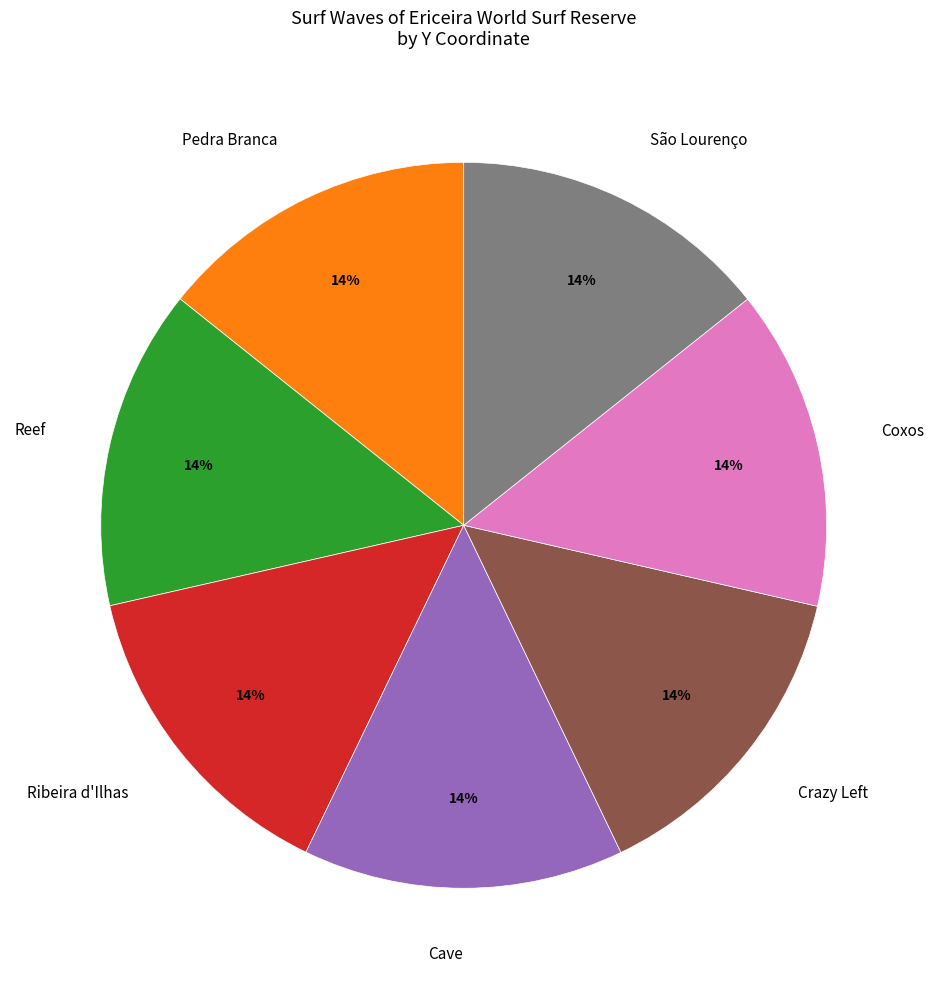

Does Cave represent more than half of the total?

No